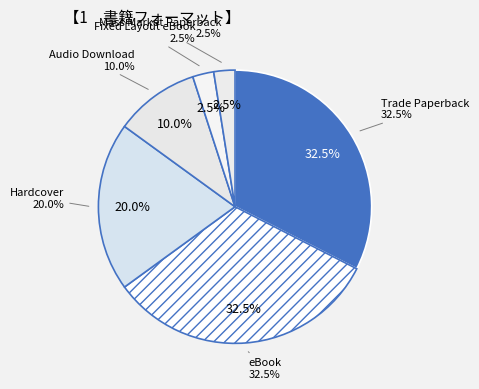

Count the number of slices in the pie.

6